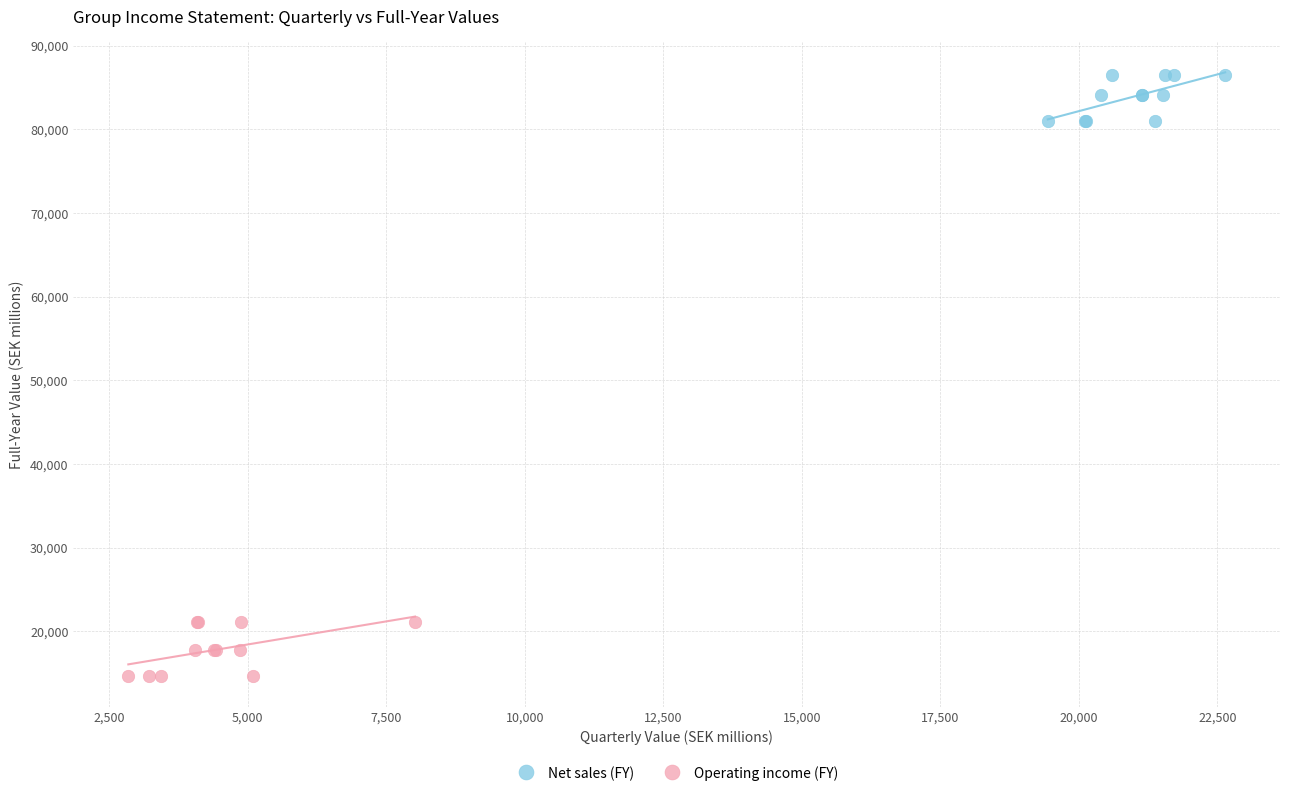

Which series reaches the minimum Y coordinate?

Operating income (FY)